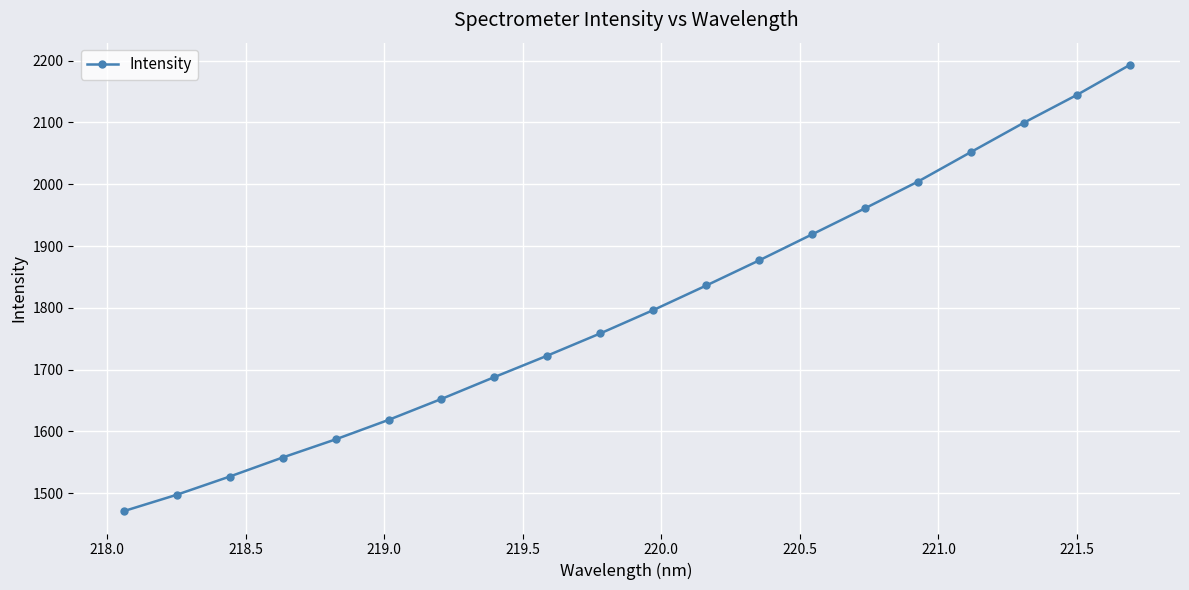

What is the difference between the second highest and minimum values?

673.9